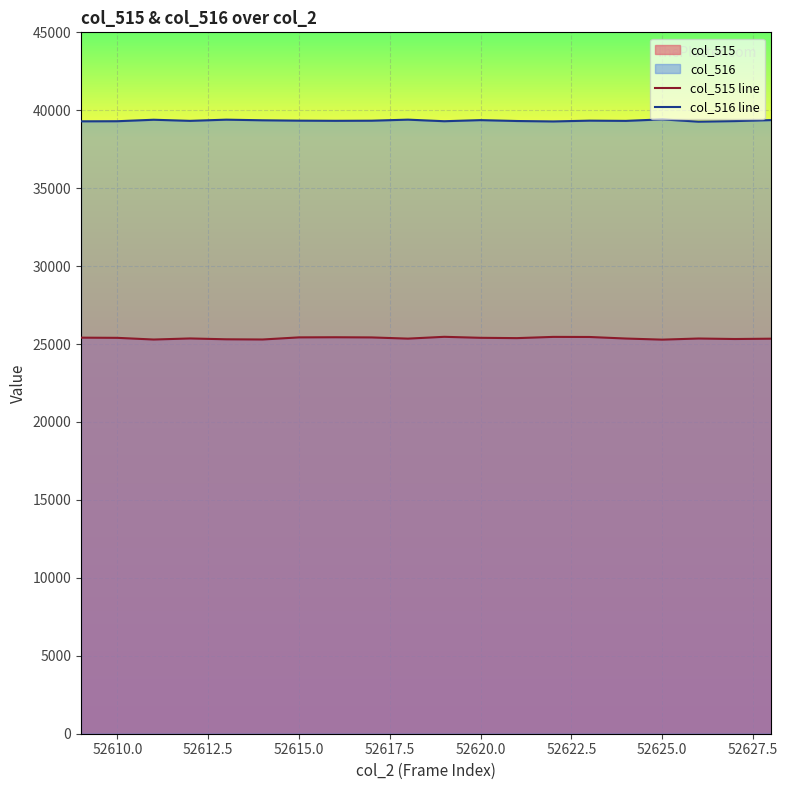

What is the sum of all col_516 line values?

786713